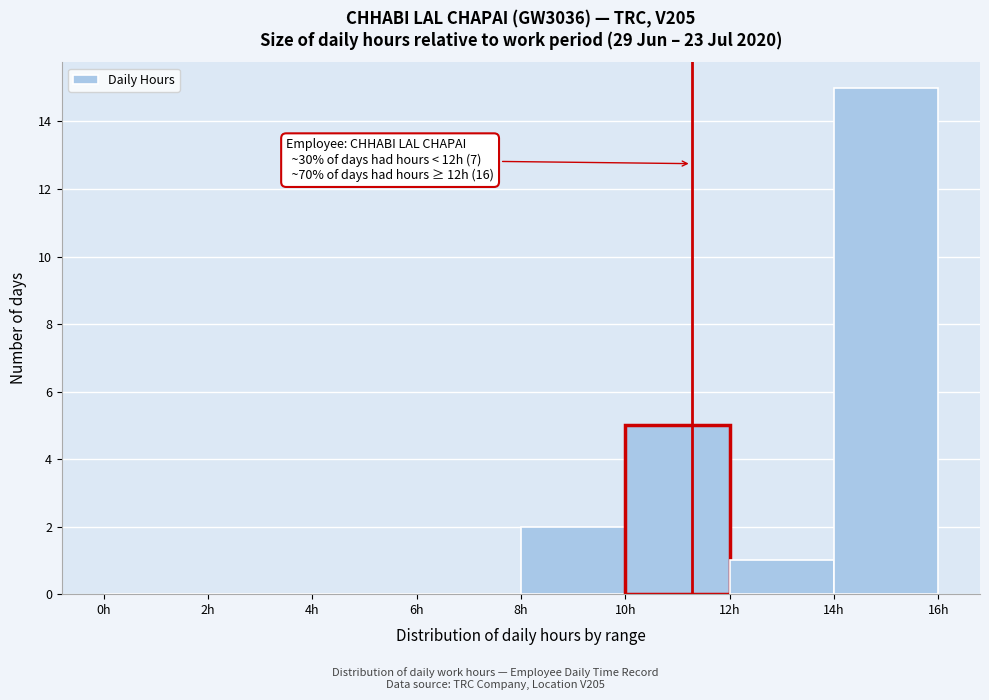

Which range on the x-axis has the tallest bar?

14 to 16